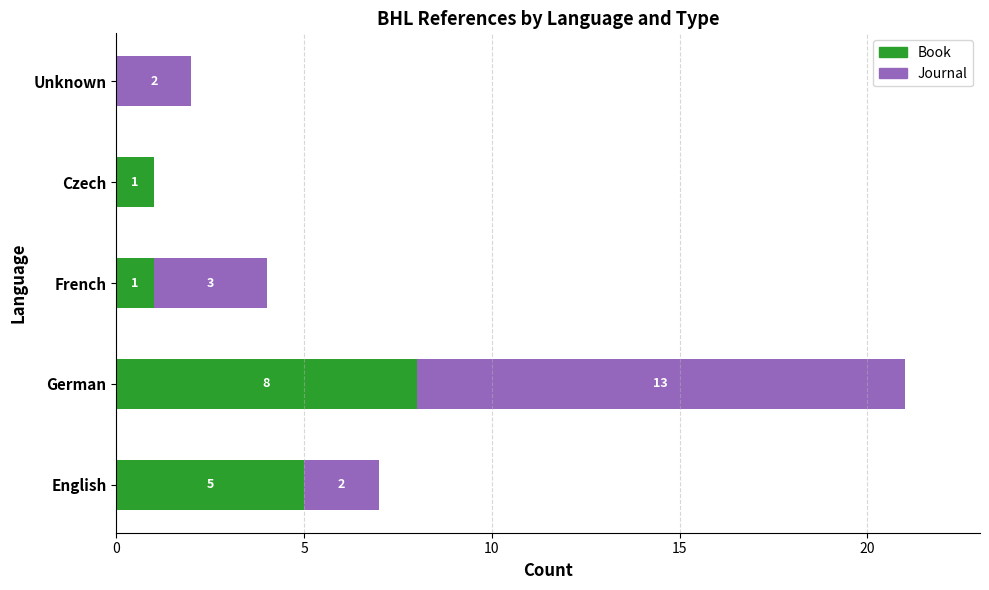

The Book series shows 5 at English. True or false?

True